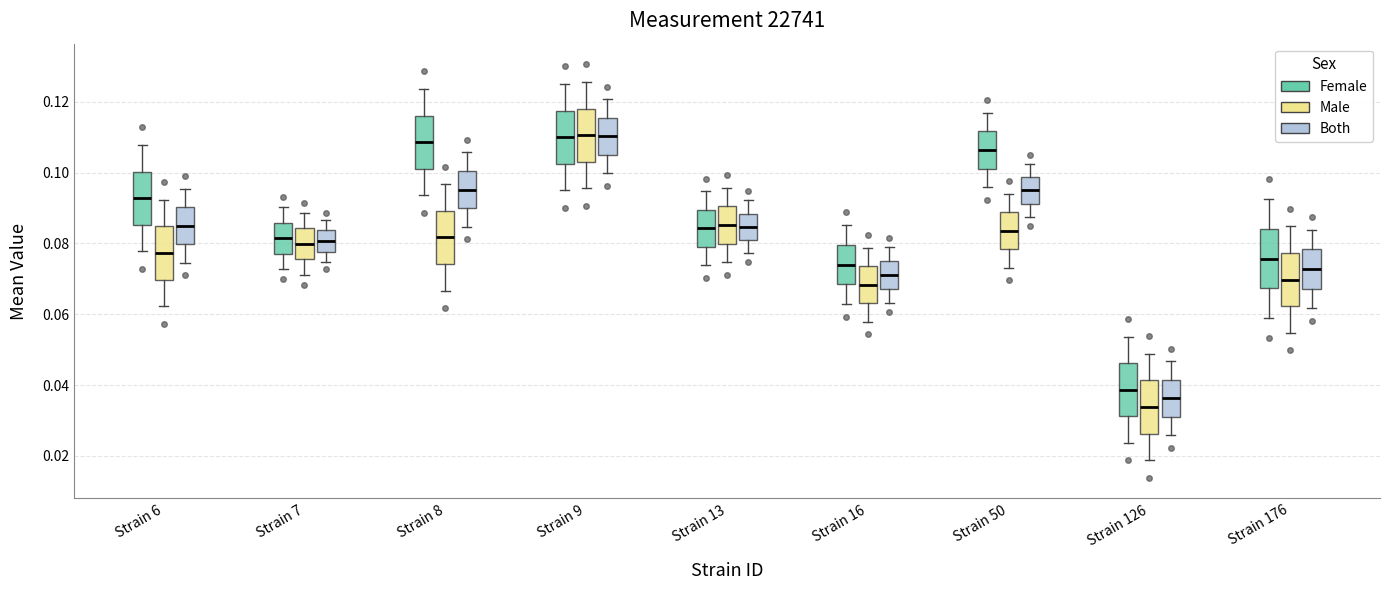

Where is the lower edge of the box for Strain 126 (Female) on the y-axis? The values are not printed on the chart, so give them approximately, as read against the axis.

0.032